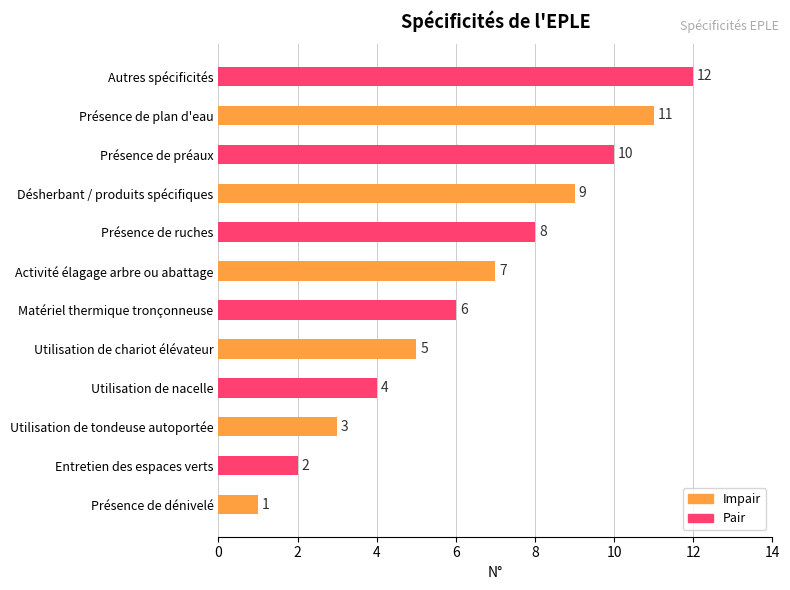

True or false: the data shows 4 at Désherbant / produits spécifiques.

False